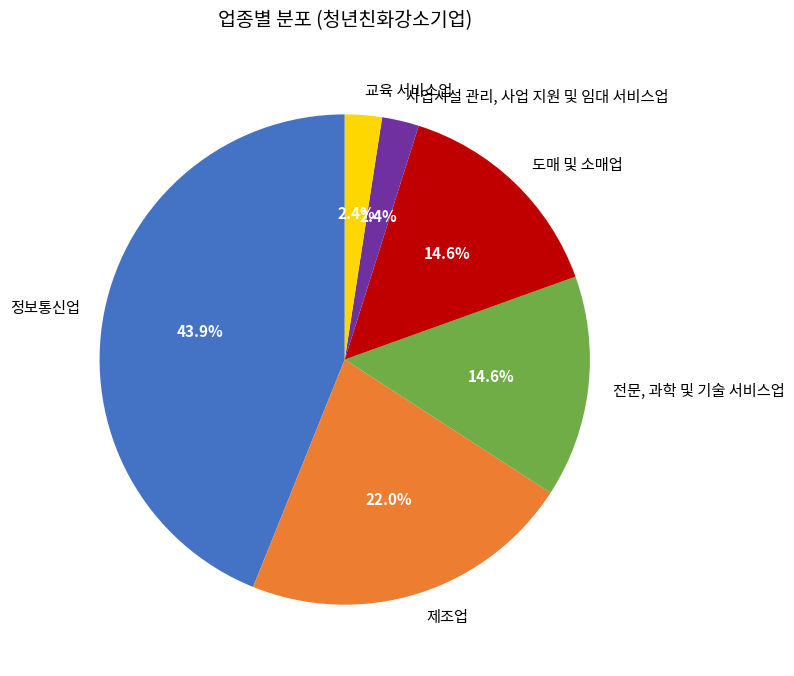

Count the number of slices in the pie.

6